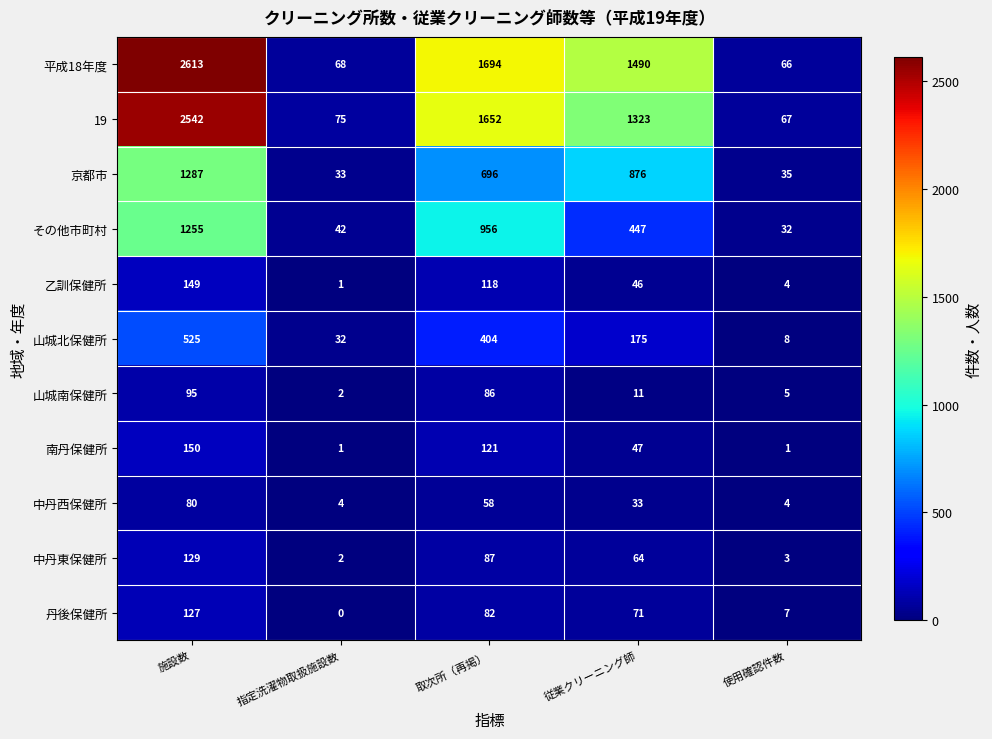

What is the maximum value shown in the chart?

2613